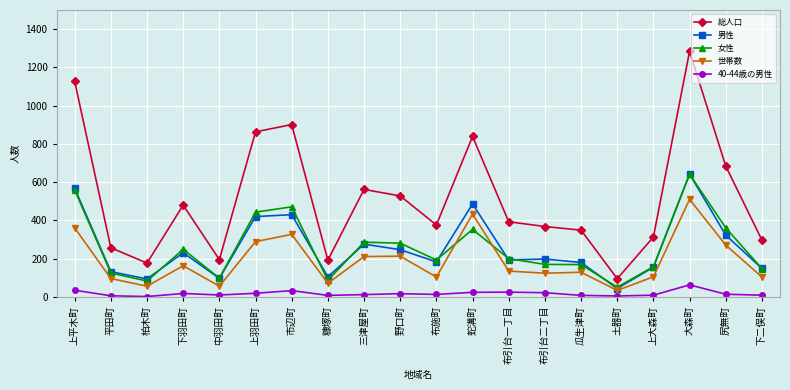

At which category is the sum across all series the highest?

大森町